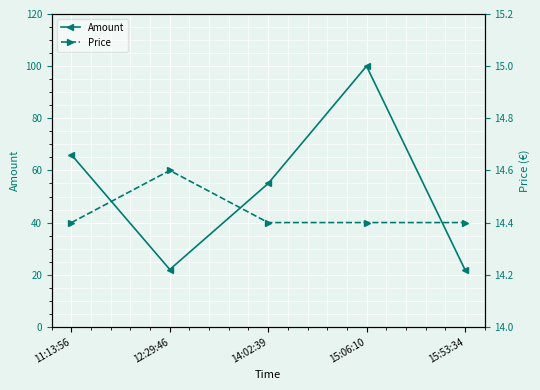

Which series has the largest range (max minus min)?

Amount